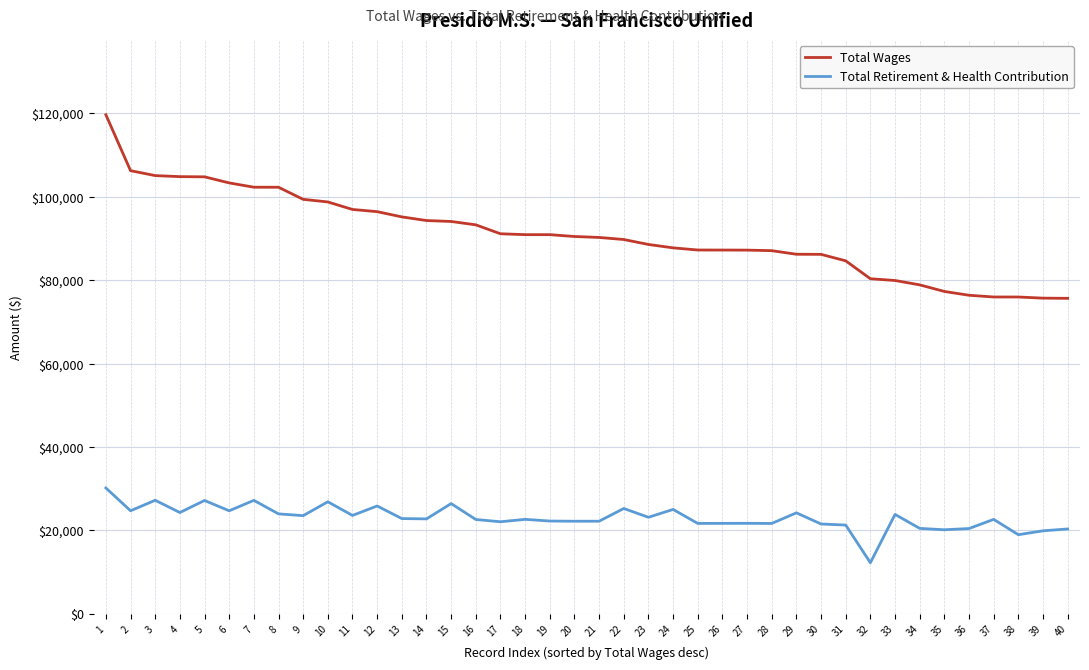

True or false: Total Wages and Total Retirement & Health Contribution cross at least once.

False